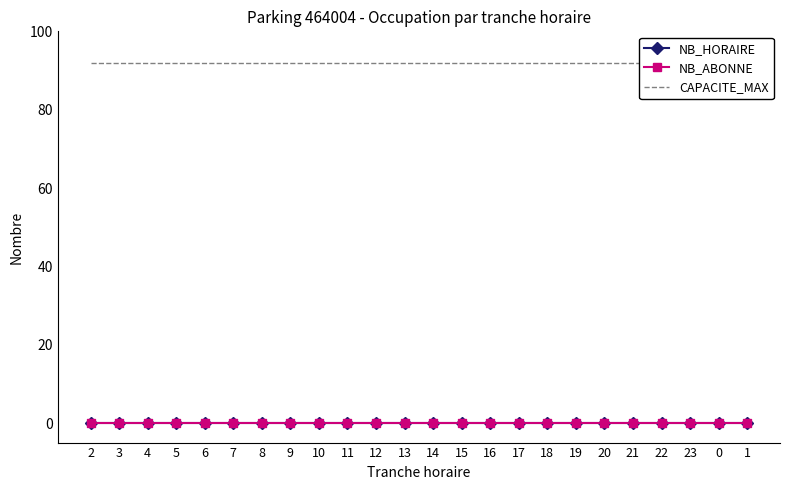

The value of NB_ABONNE at 1 is 0. True or false?

True